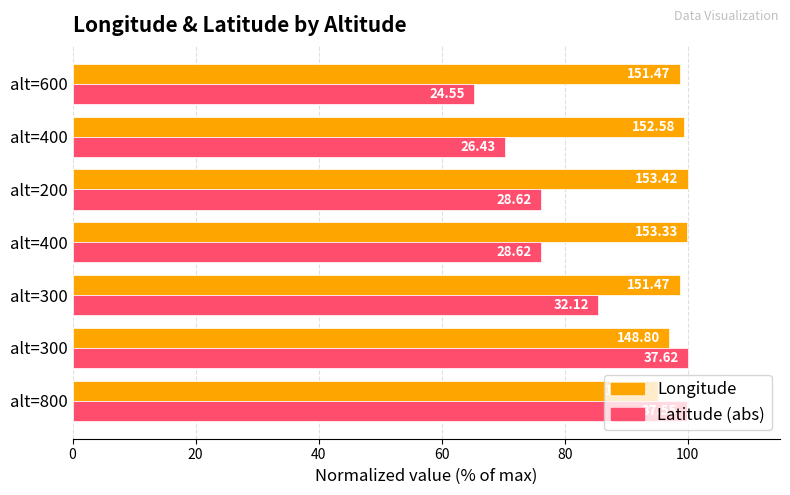

What is the lowest value of the Longitude series?

95.1